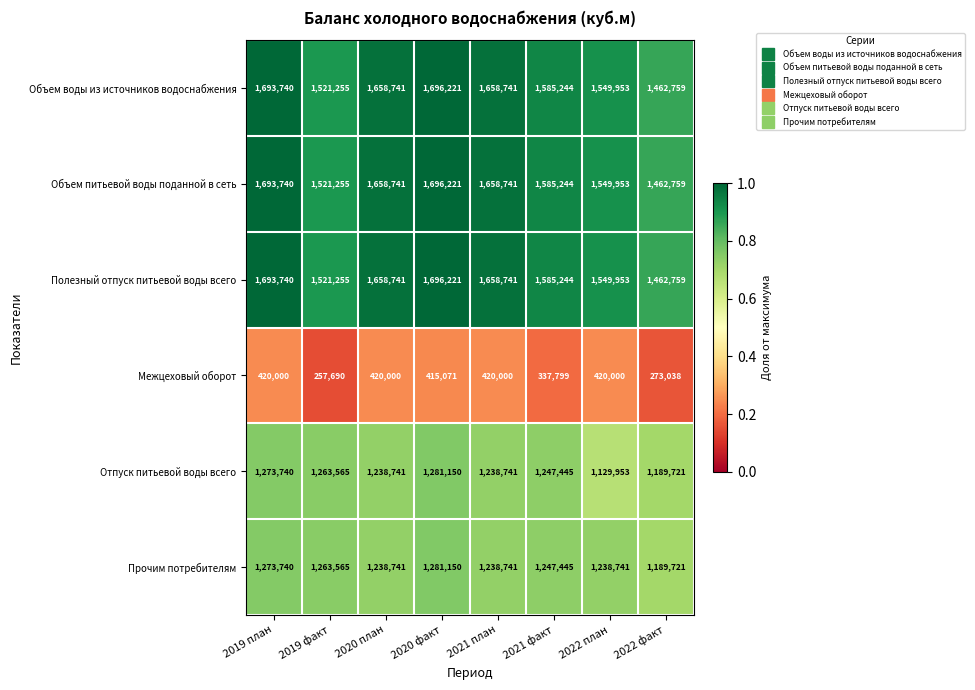

What is the total value across all series at 2019 факт?

7348585